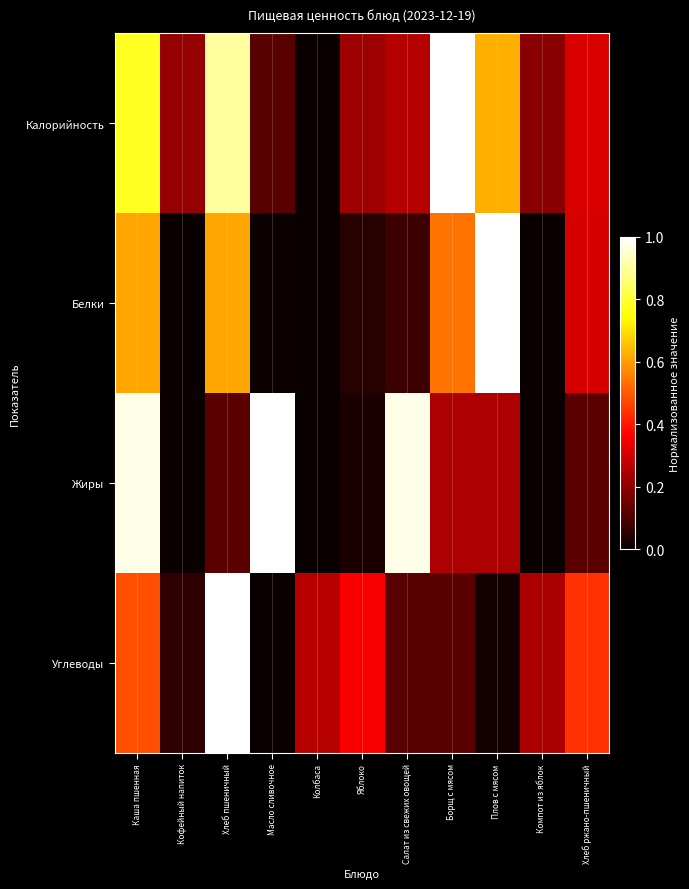

Count the number of categories in the chart.

11